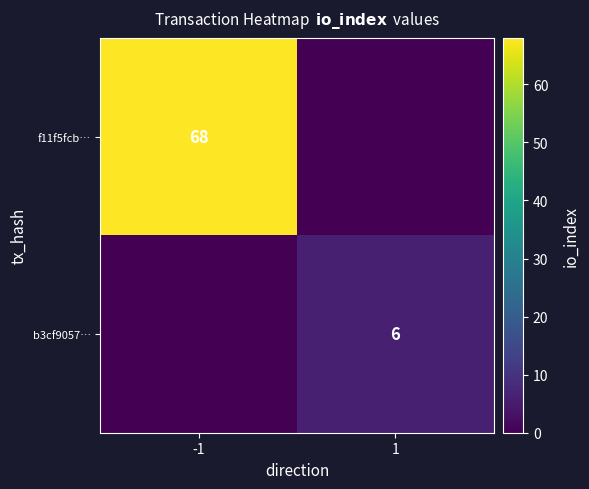

The value of f11f5fcb… at -1 is 47. True or false?

False